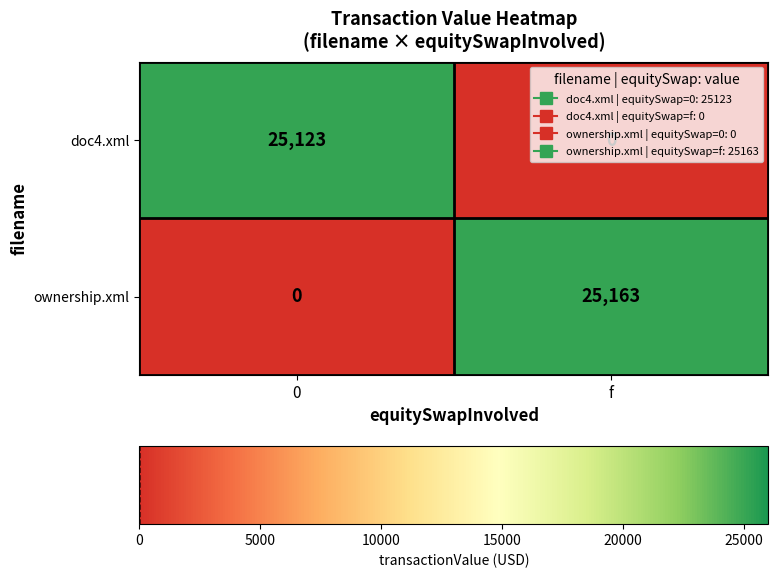

What is the spread (max minus min) of values at 0?

25123